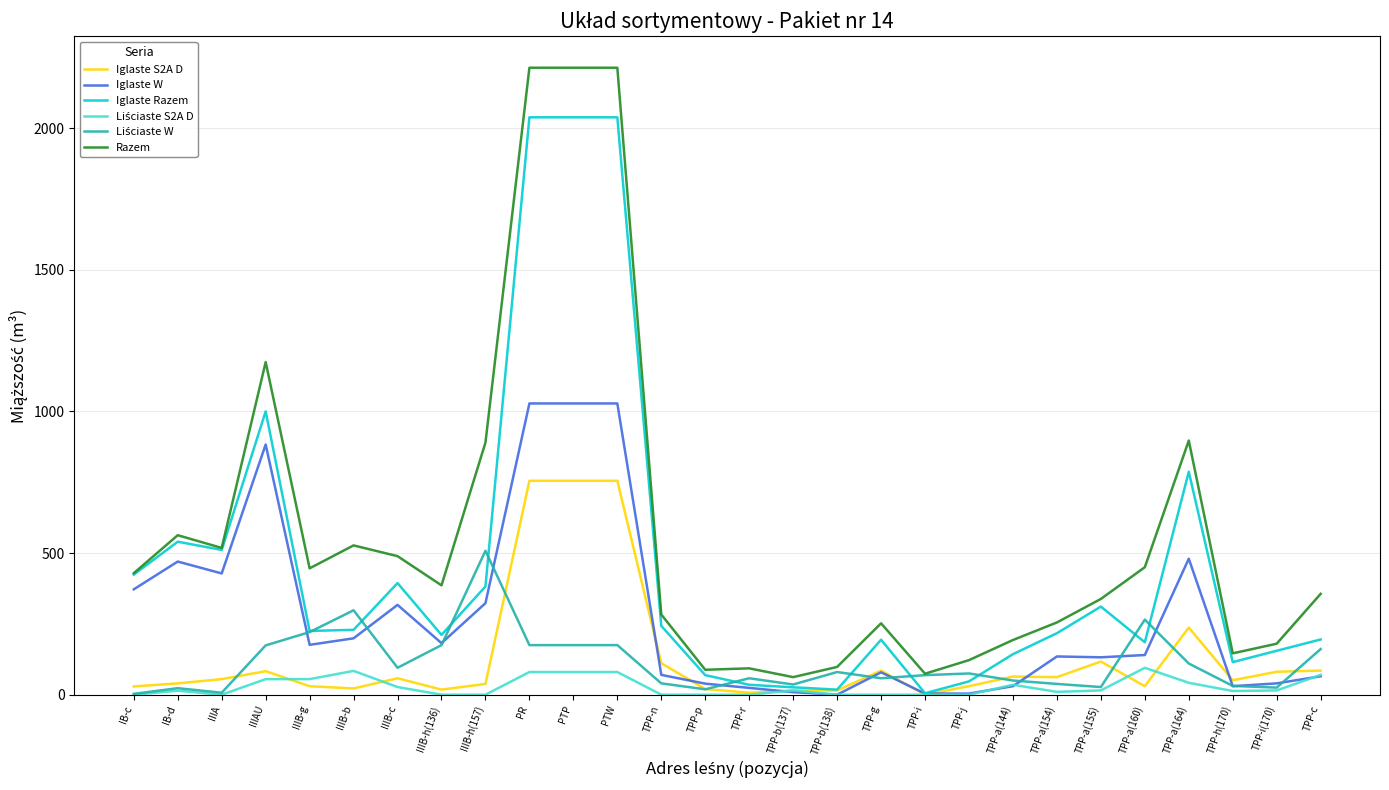

True or false: Razem and Iglaste W cross at least once.

False